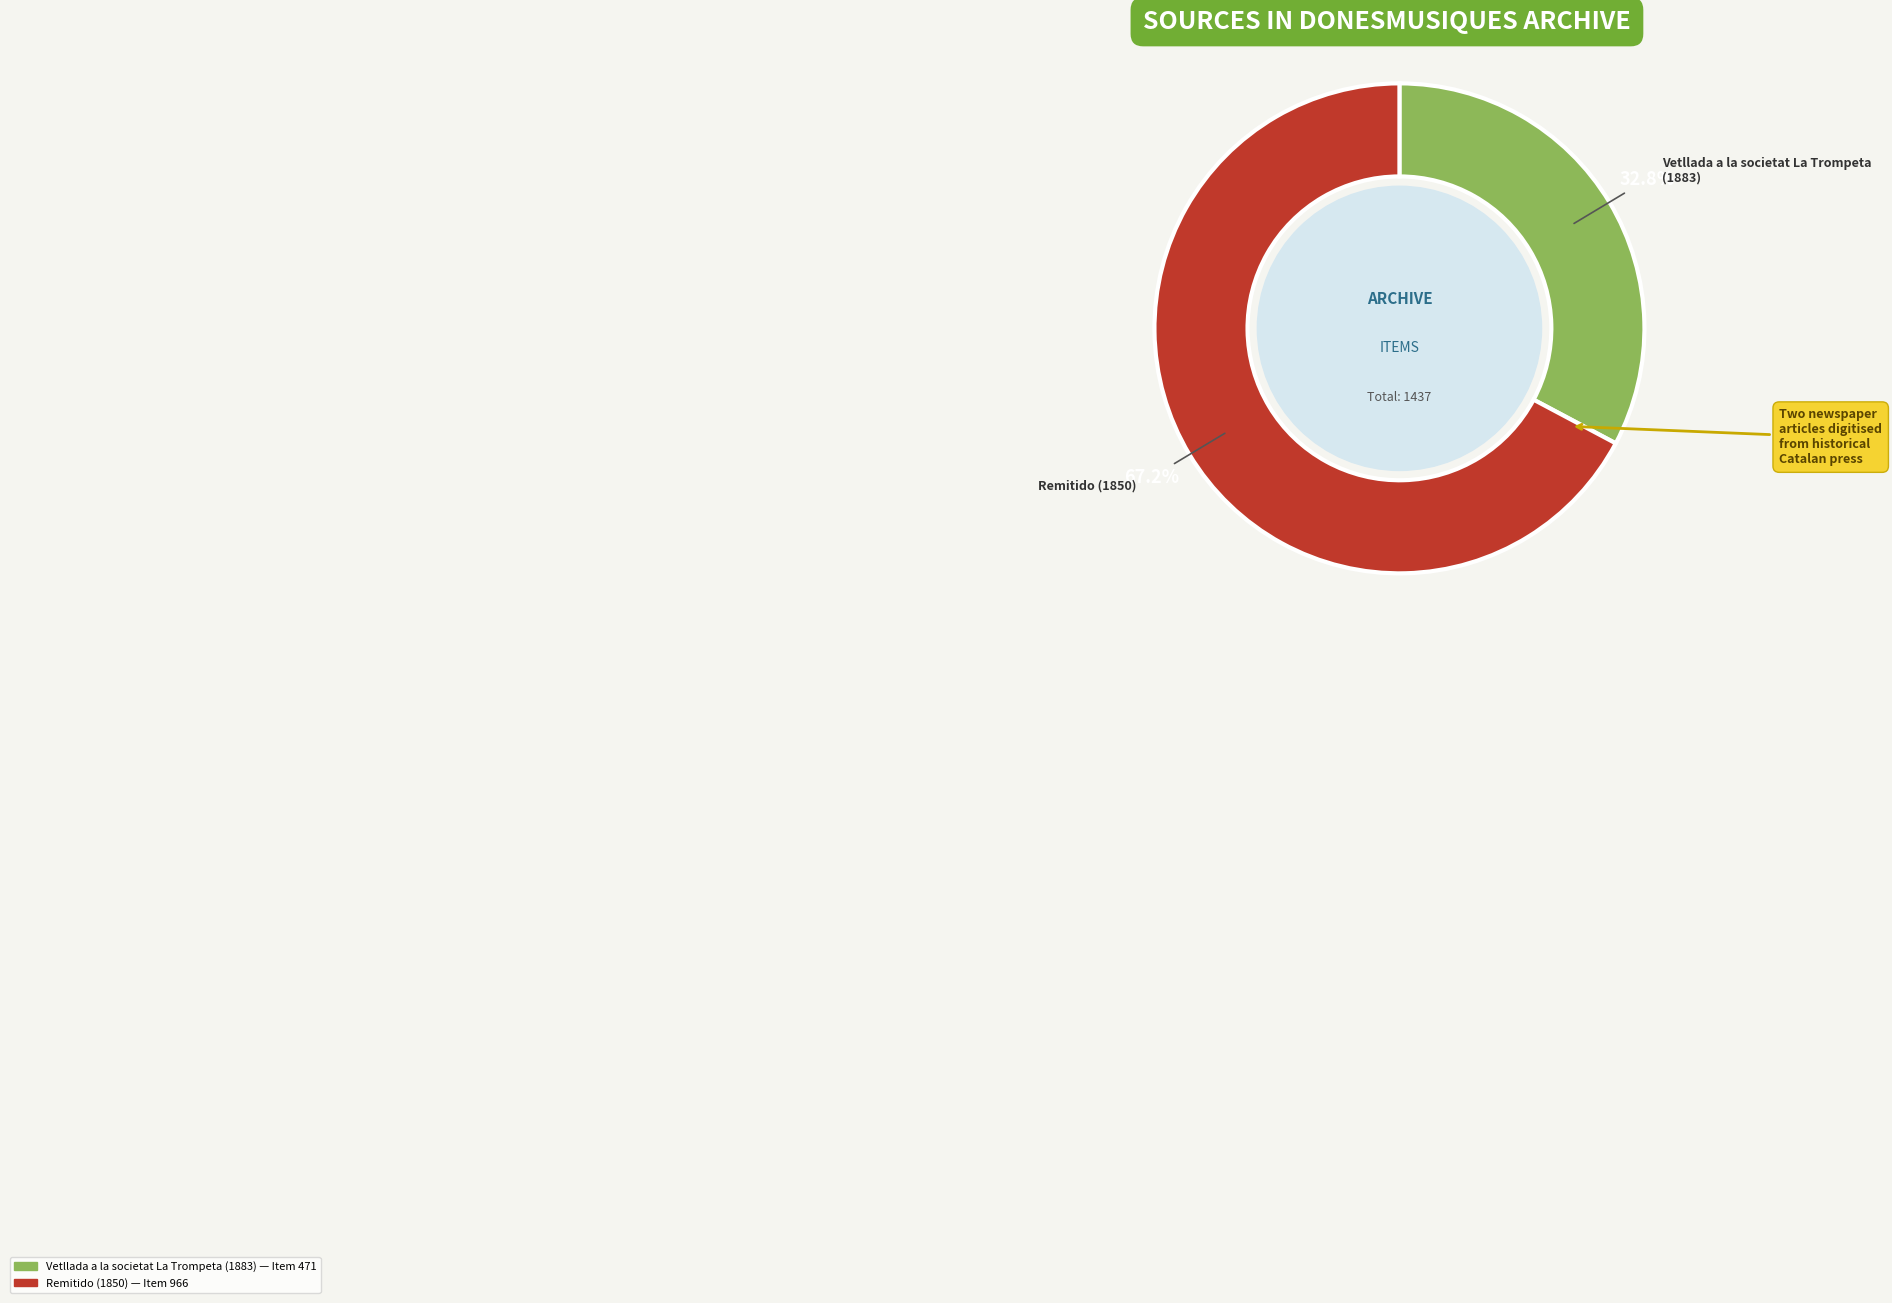

Count the number of slices in the pie.

2